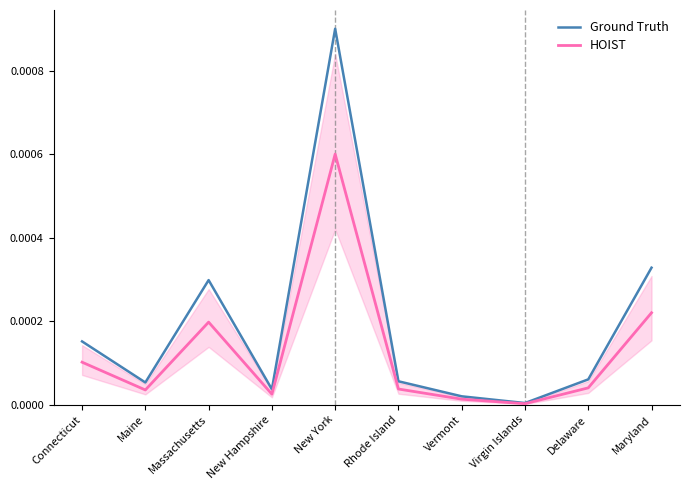

In HOIST, how many points are higher than both neighbors (excluding endpoints)?

2